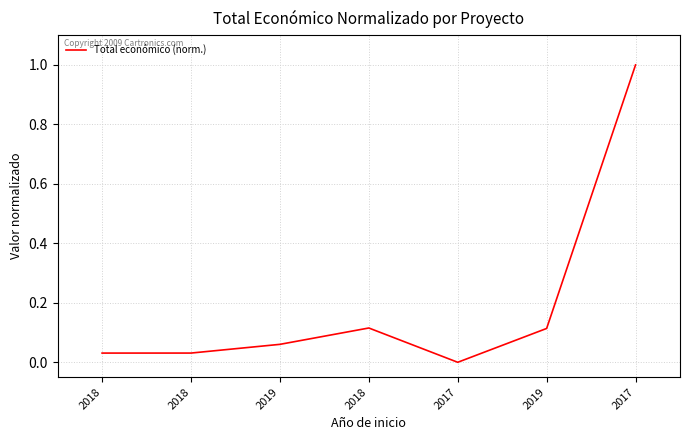

Reading right to left, transcribe all the data shown in this chart.

1.0	0.1	0.0	0.1	0.1	0.0	0.0